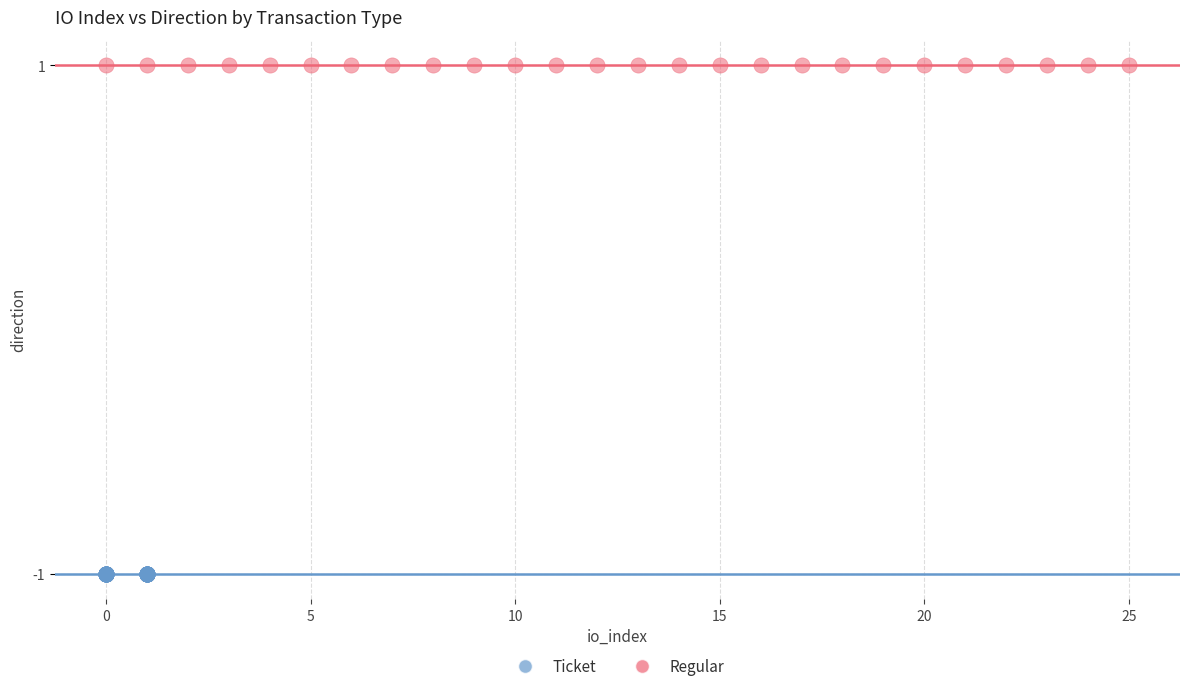

Which series reaches the minimum Y coordinate?

Ticket